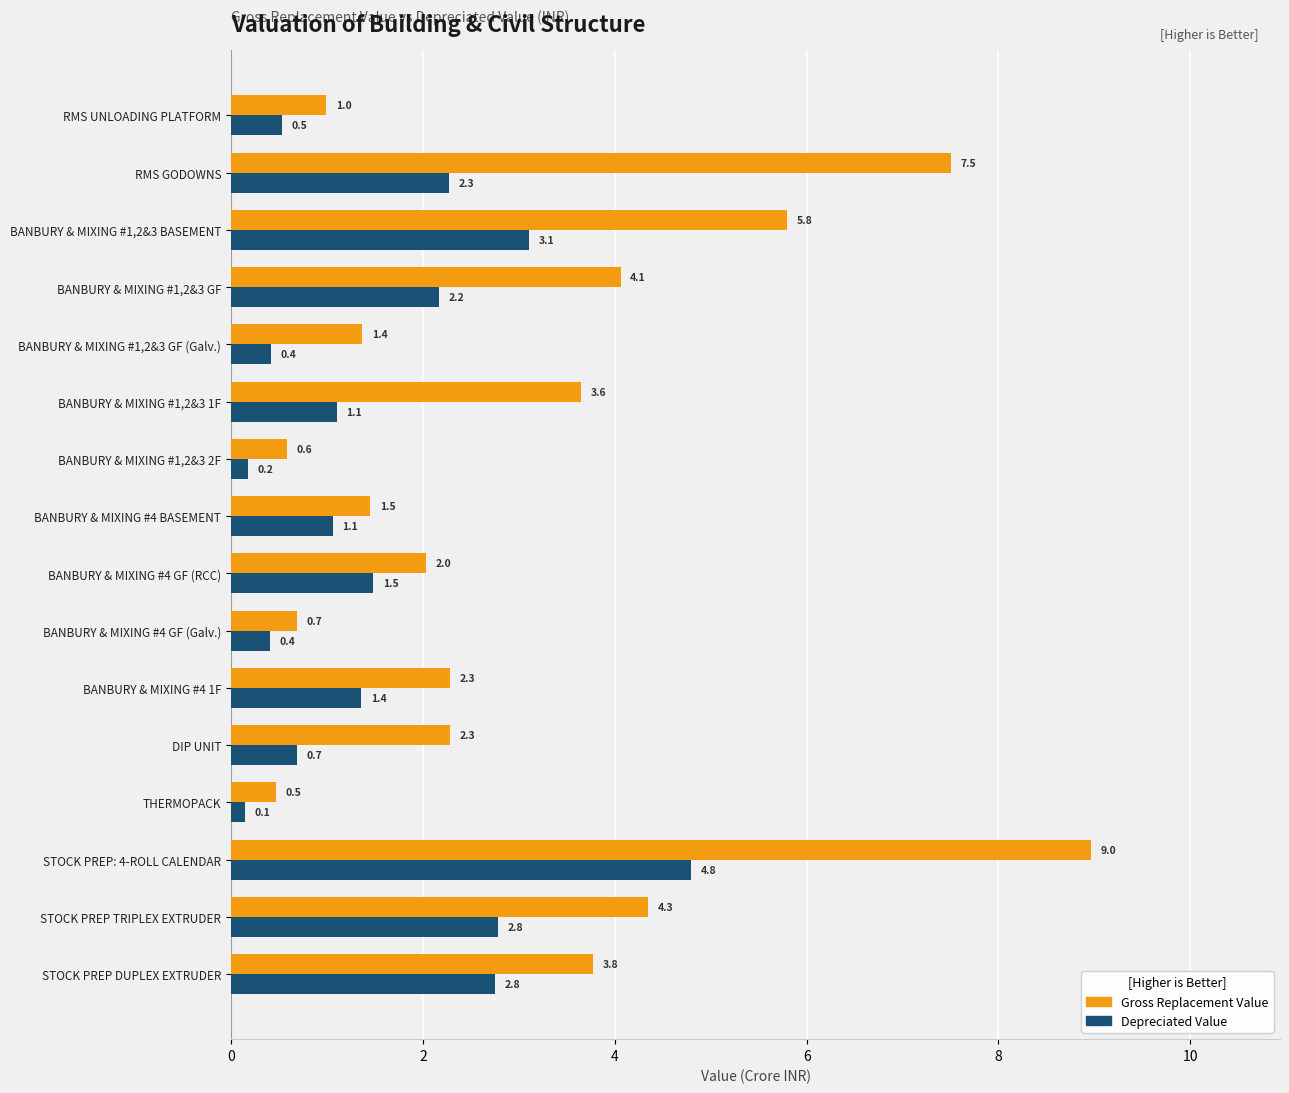

Is it true that Depreciated Value equals 0.4 at BANBURY & MIXING #4 GF (Galv.)?

True